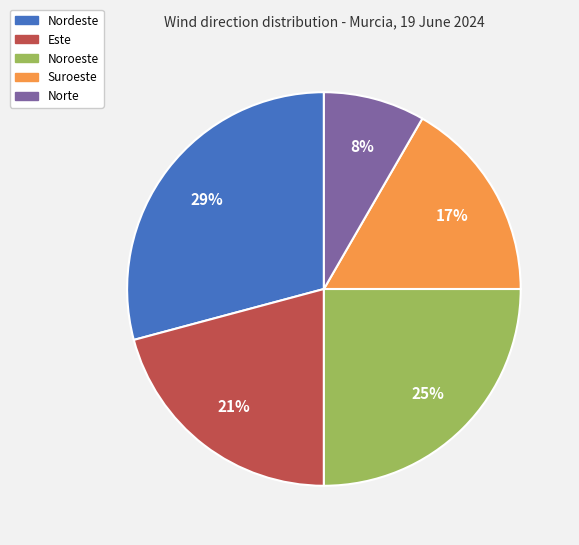

To the nearest percent, what is the difference between the Este and Nordeste slice percentages?

8%